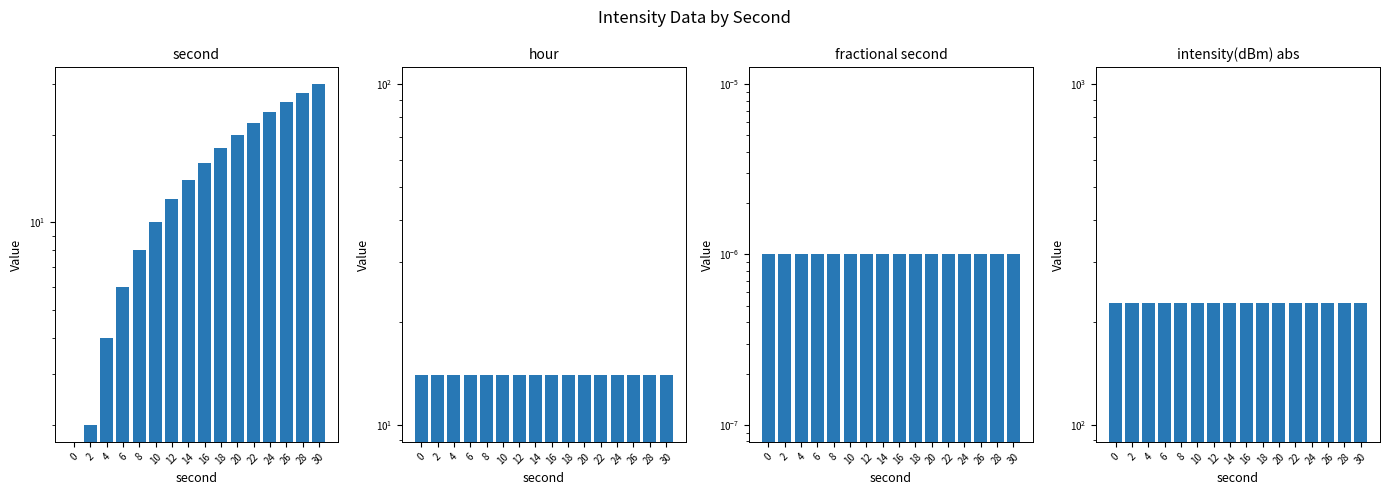

What are all the series names shown in the legend?

second, hour, fractional second, intensity(dBm) abs